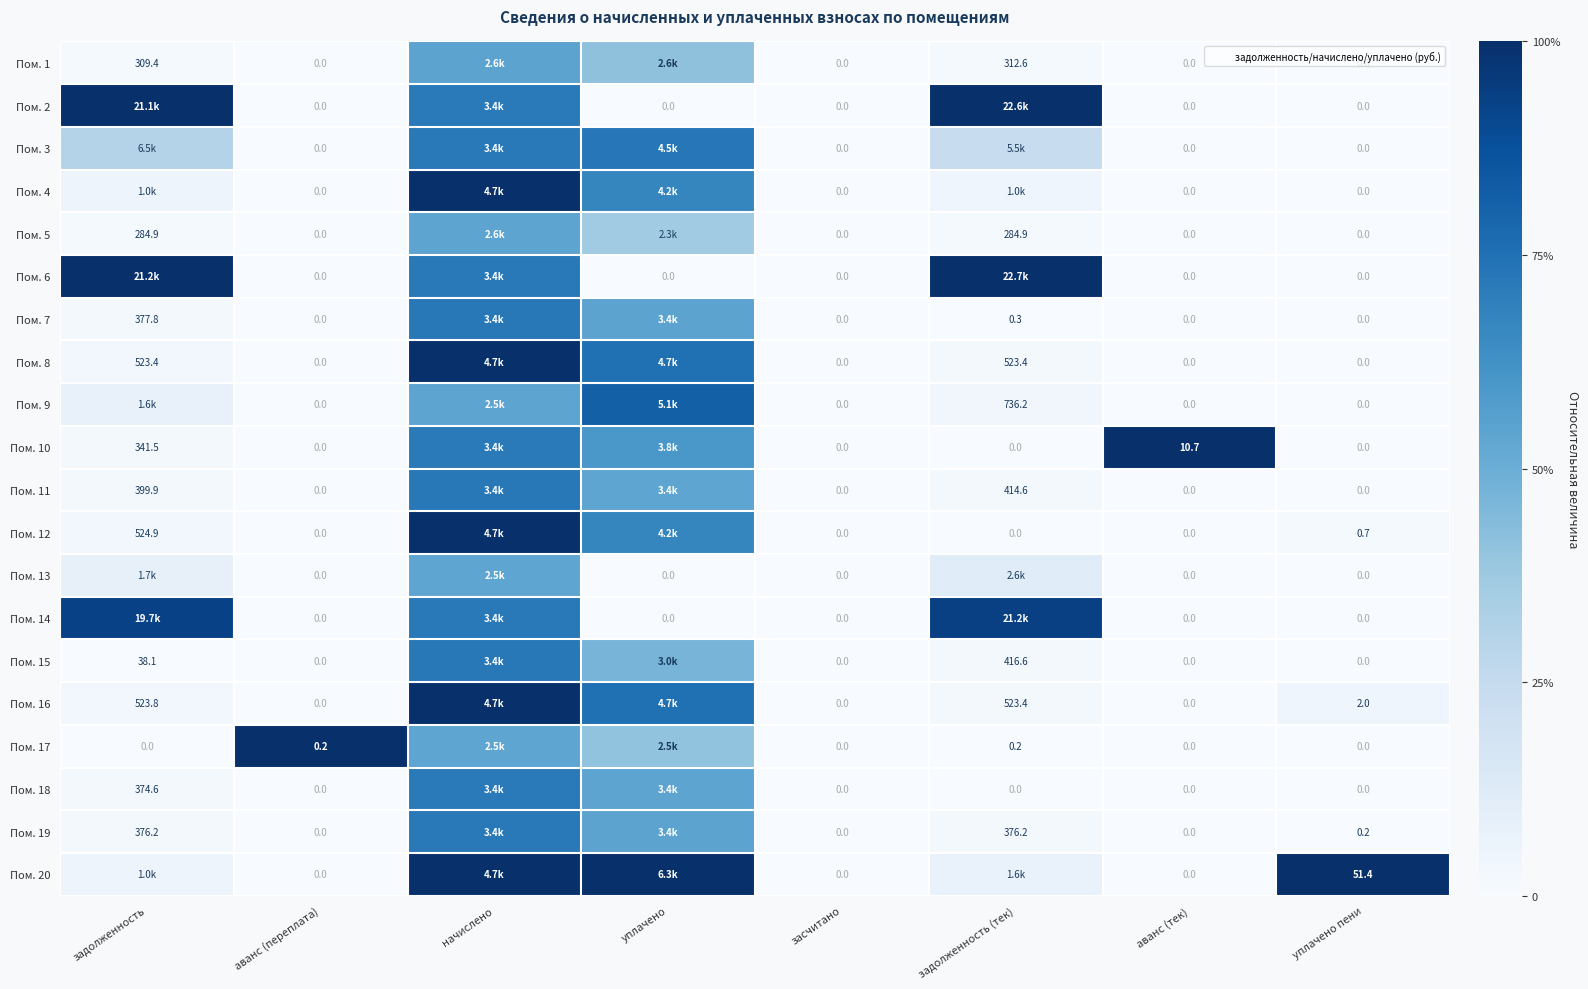

At how many categories does at least one series exceed 0?

7